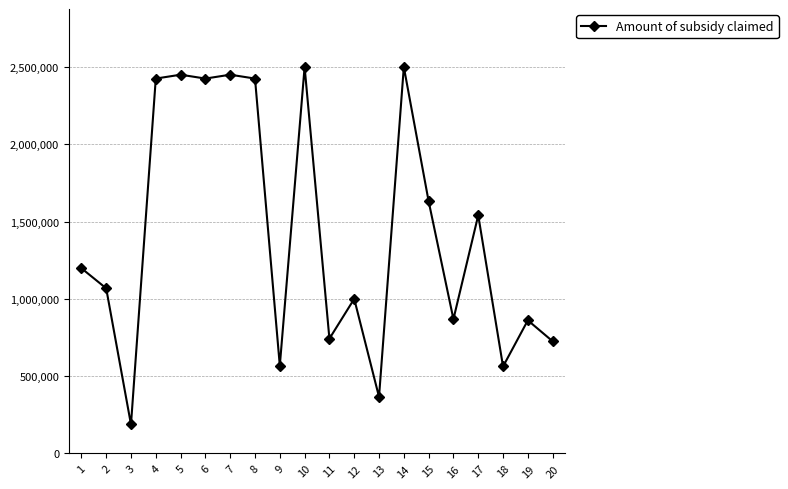

Is it true that the value at 6 is 1028096?

False